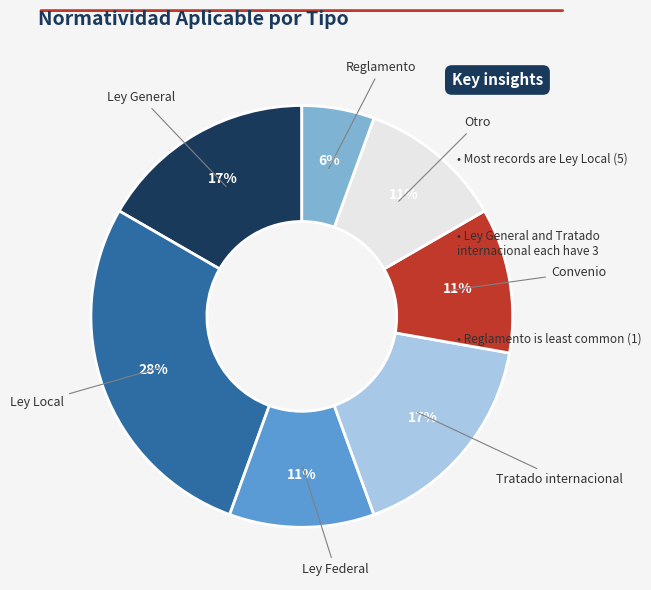

Is there any slice that represents more than half of the pie?

No